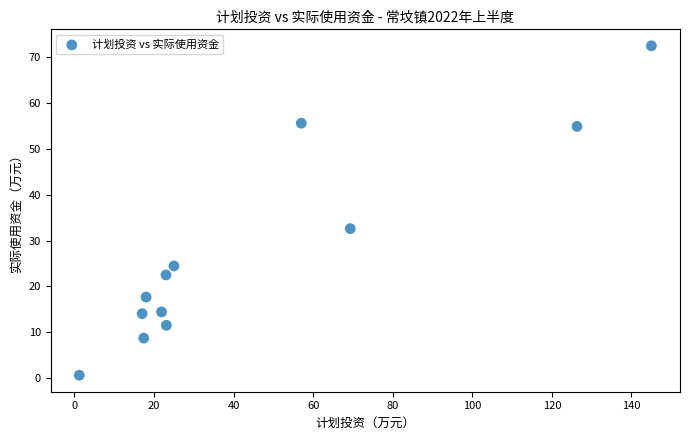

What is the range of X values (max minus min)?

143.8